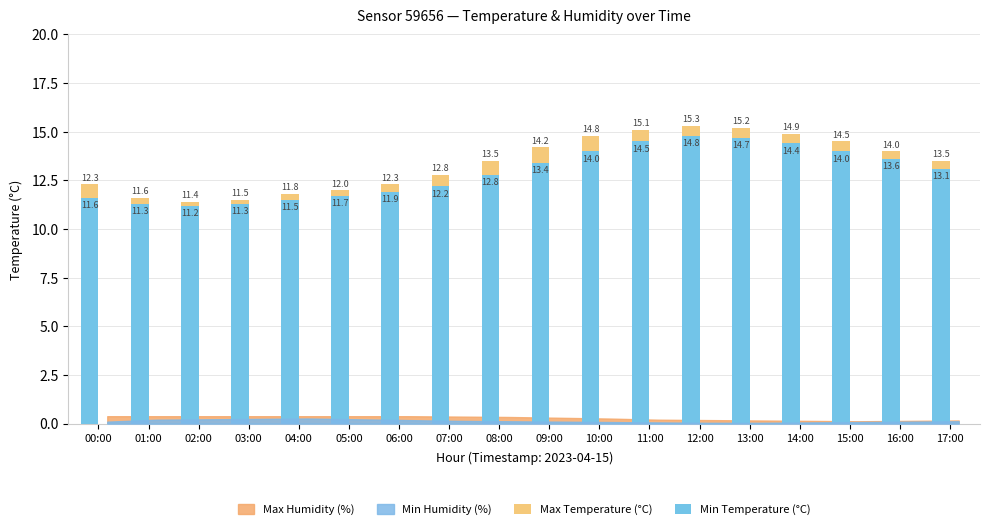

Between 00:00 and 09:00, which is larger?

09:00